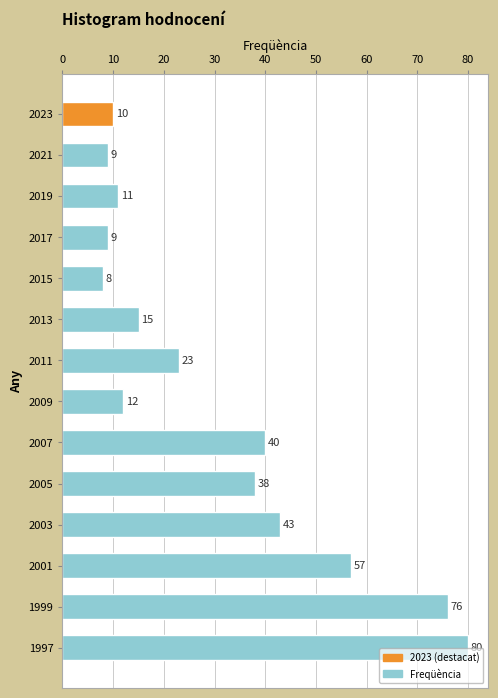

What is the average value?

31